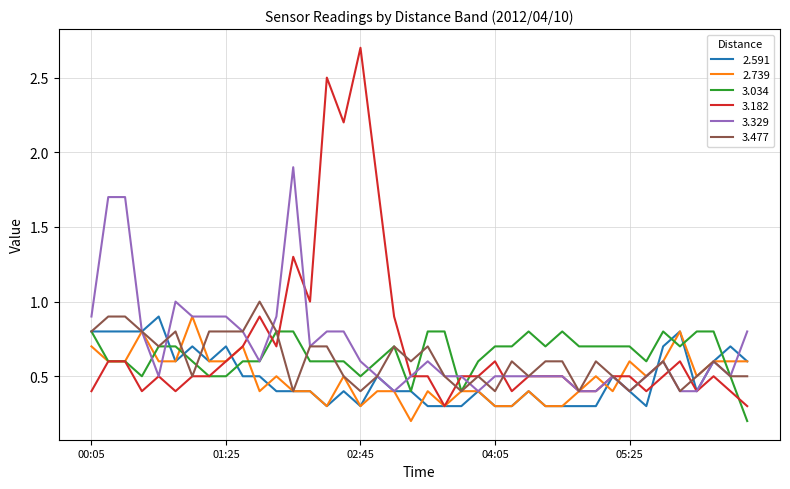

What is the maximum value shown in the chart?

2.7